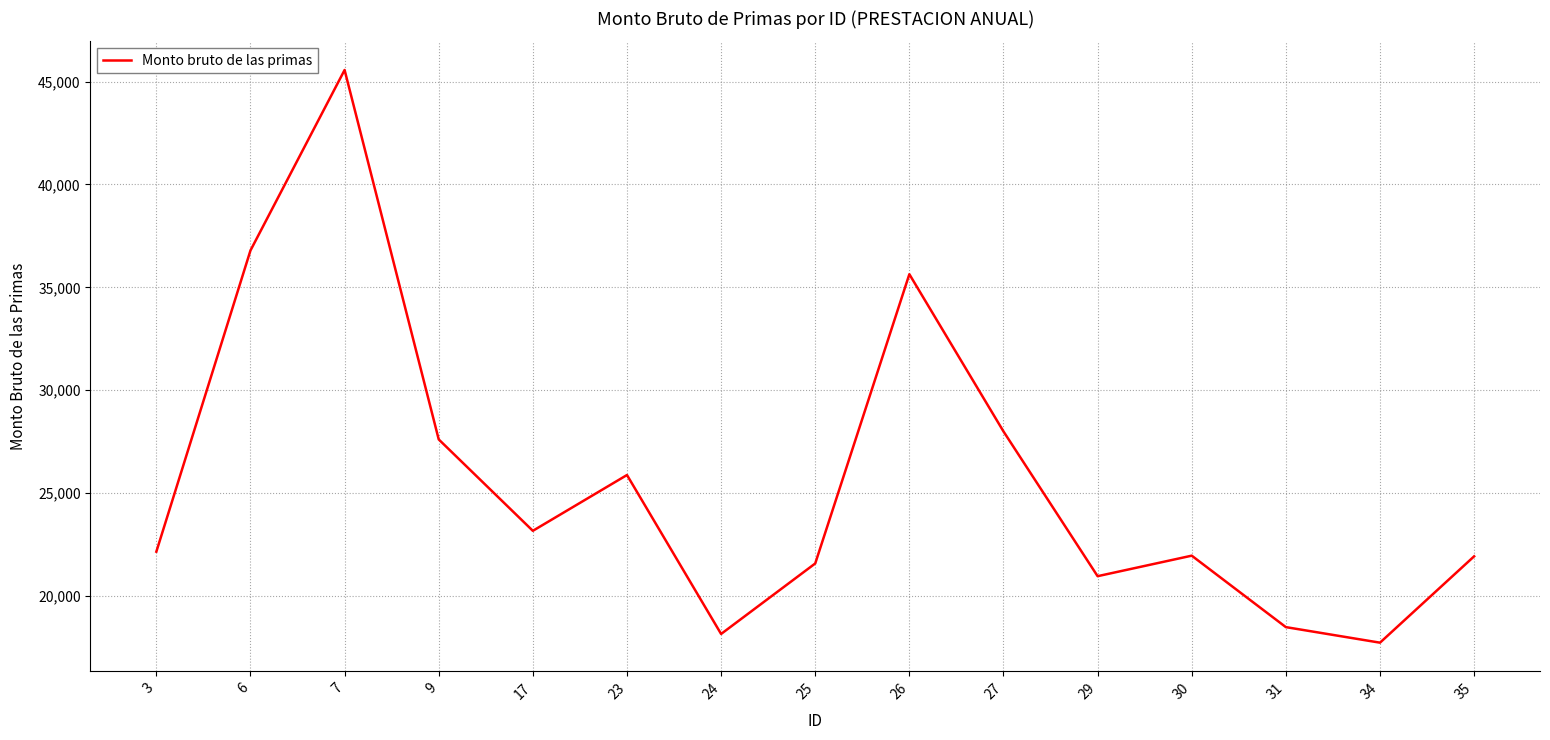

What is the smallest value displayed?

17723.3